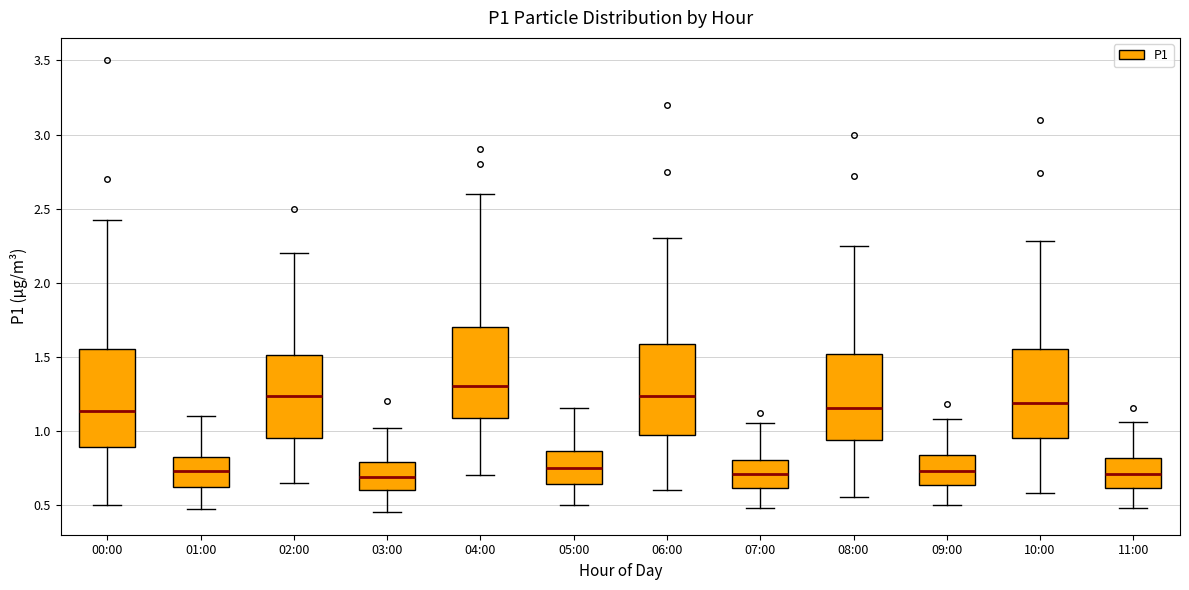

Reading left to right, read every box against the y-axis: the position of its median line, the range the box covers, and the ends of its whiskers. The values are not printed on the chart, so give them approximately, as read against the axis.

00:00: median 1.15, box 0.90 to 1.55, whiskers 0.50 to 2.40
01:00: median 0.75, box 0.60 to 0.80, whiskers 0.45 to 1.10
02:00: median 1.25, box 0.95 to 1.50, whiskers 0.65 to 2.20
03:00: median 0.70, box 0.60 to 0.80, whiskers 0.45 to 1.00
04:00: median 1.30, box 1.10 to 1.70, whiskers 0.70 to 2.60
05:00: median 0.75, box 0.65 to 0.85, whiskers 0.50 to 1.15
06:00: median 1.25, box 0.95 to 1.60, whiskers 0.60 to 2.30
07:00: median 0.70, box 0.60 to 0.80, whiskers 0.50 to 1.05
08:00: median 1.15, box 0.95 to 1.50, whiskers 0.55 to 2.25
09:00: median 0.75, box 0.65 to 0.85, whiskers 0.50 to 1.10
10:00: median 1.20, box 0.95 to 1.55, whiskers 0.60 to 2.30
11:00: median 0.70, box 0.60 to 0.80, whiskers 0.50 to 1.05